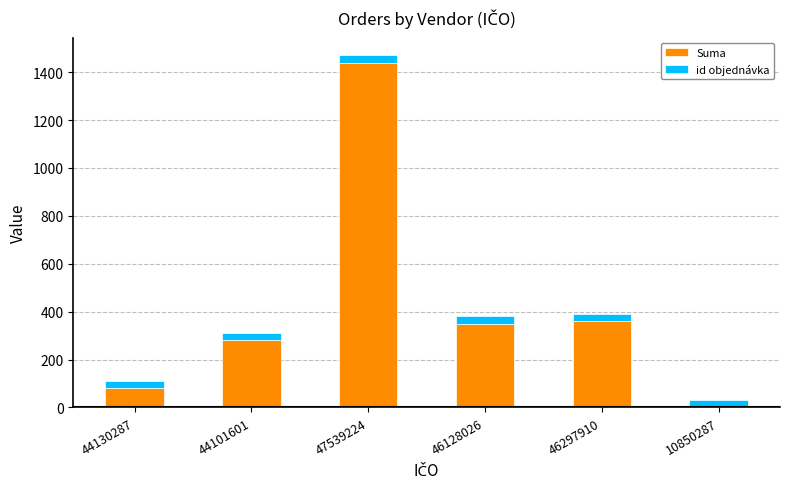

At which category is the sum across all series the highest?

47539224